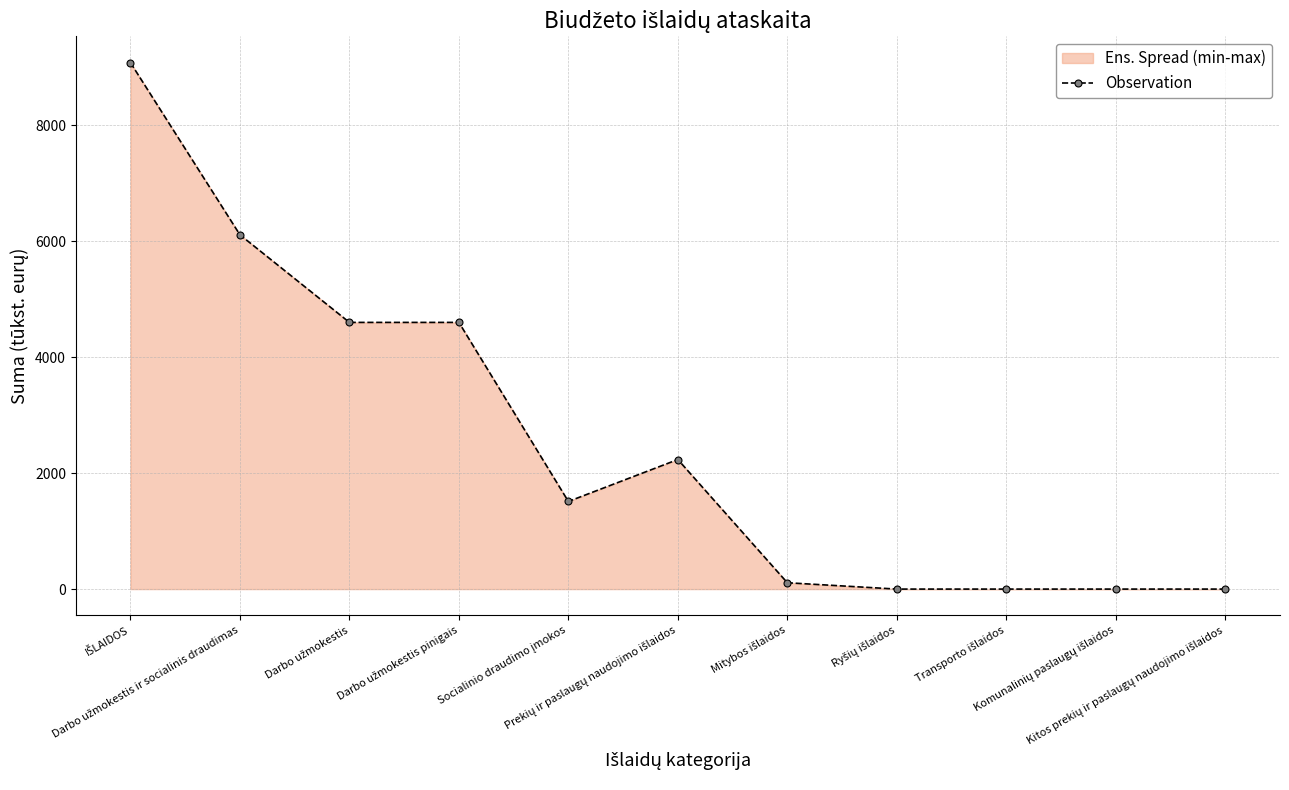

Where is the data nearest to the value 4541?

Darbo užmokestis